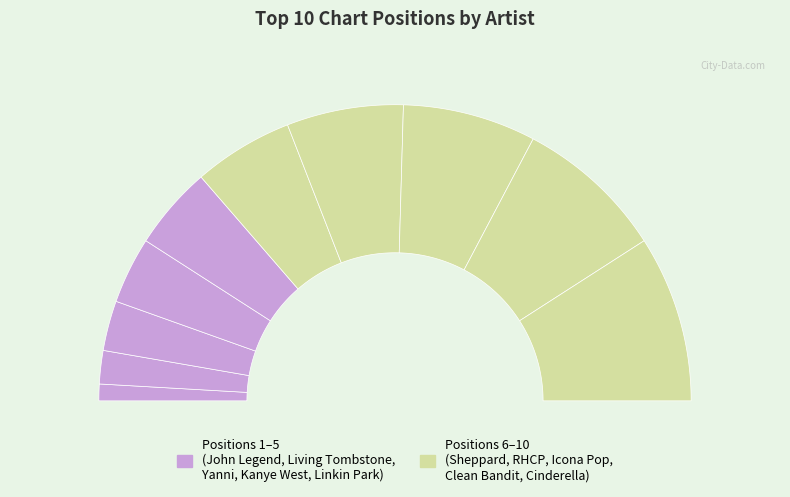

What is the ratio of the value at Red Hot Chili Peppers to the value at Clean Bandit?

0.8